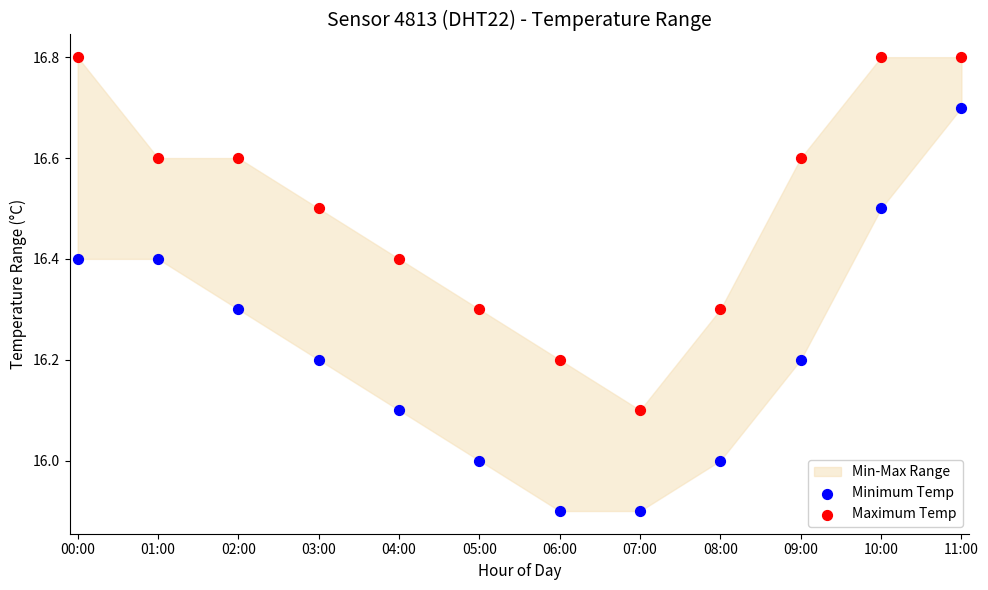

Which series has the widest spread of Y values?

Minimum Temp